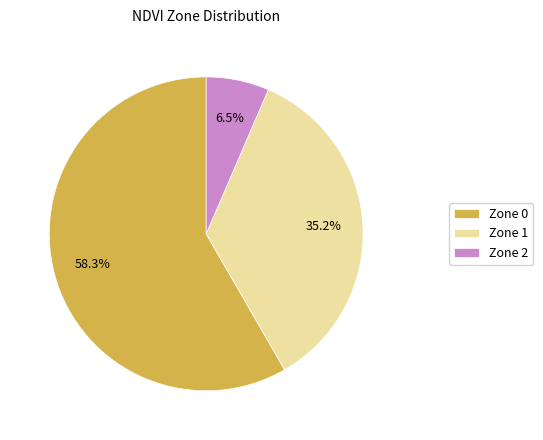

Between Zone 1 and Zone 2, which is larger?

Zone 1